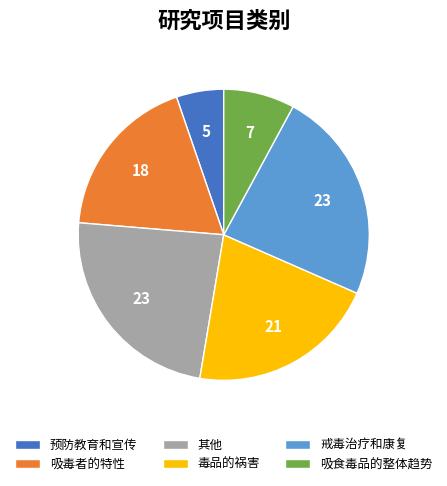

Is it true that 毒品的祸害 is 30% of the pie?

False